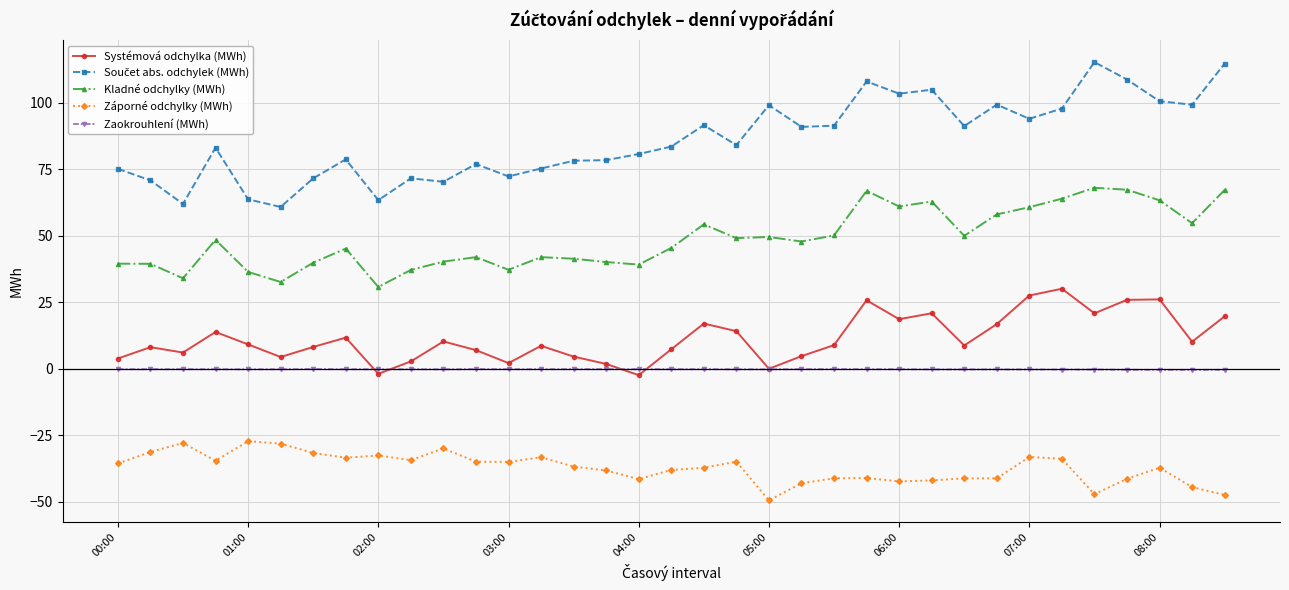

What is the value of the Kladné odchylky (MWh) point at the 14th from the left?

41.9